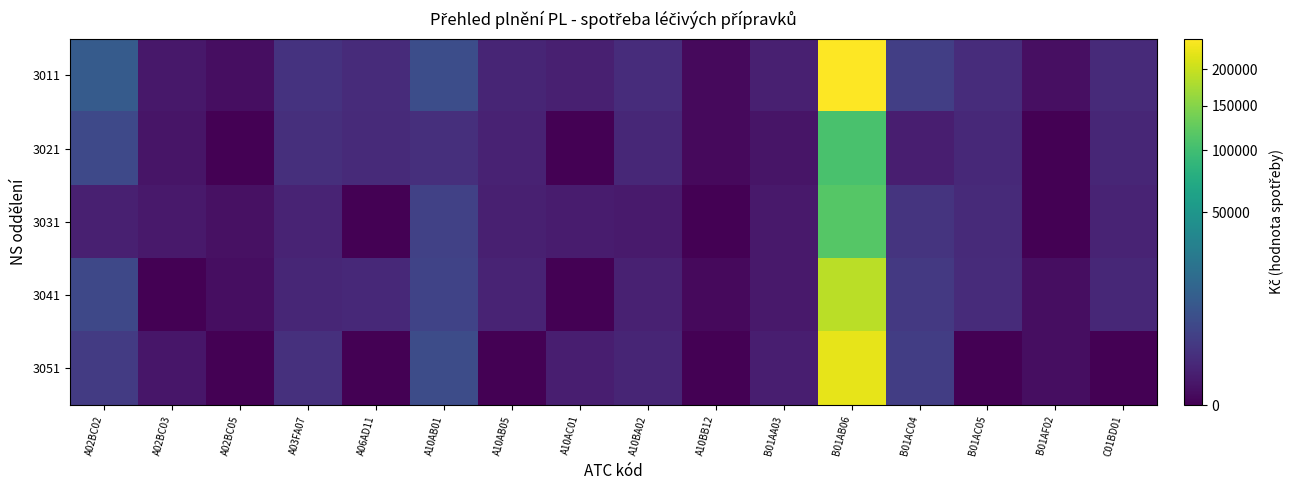

Between B01AB06 and A10AB05, which is larger?

B01AB06